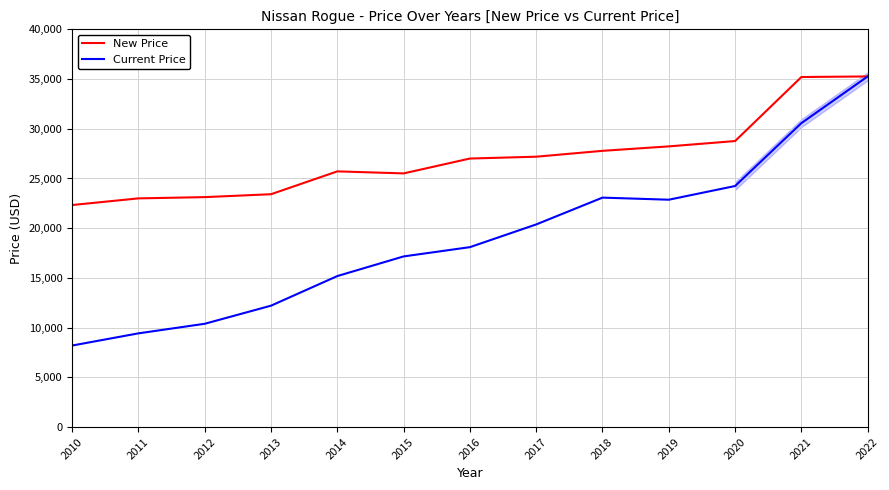

What is the average value of the New Price series?

27118